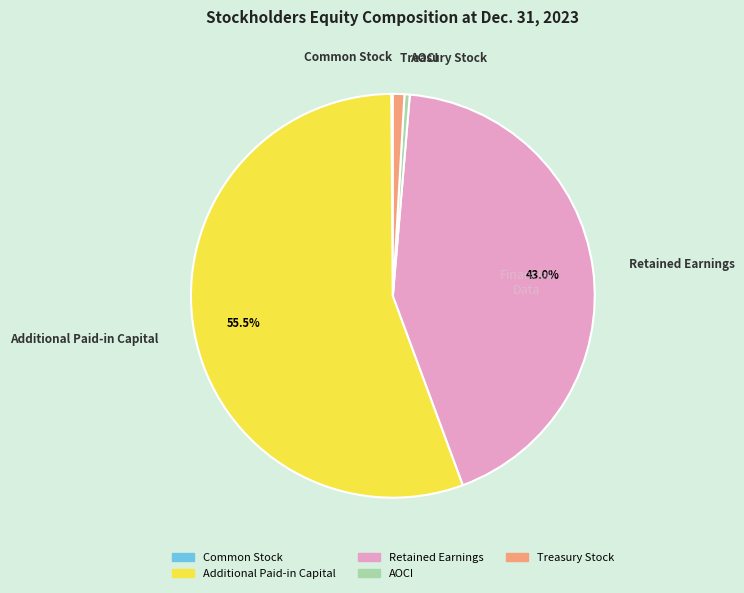

Which category has the biggest portion of the pie?

Additional Paid-in Capital